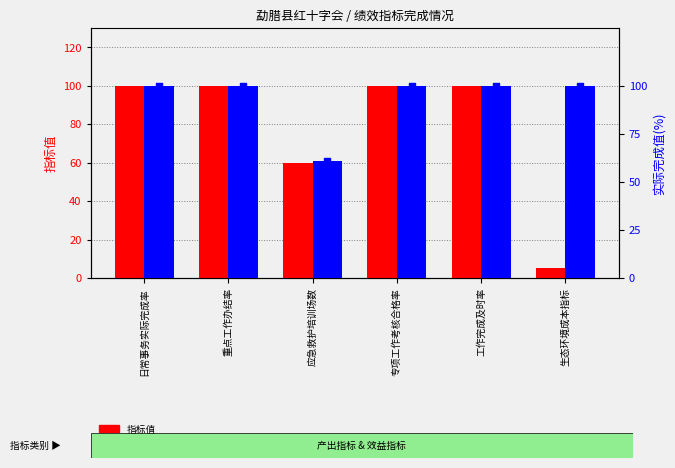

What is the total value across all series at 工作完成及时率?

200